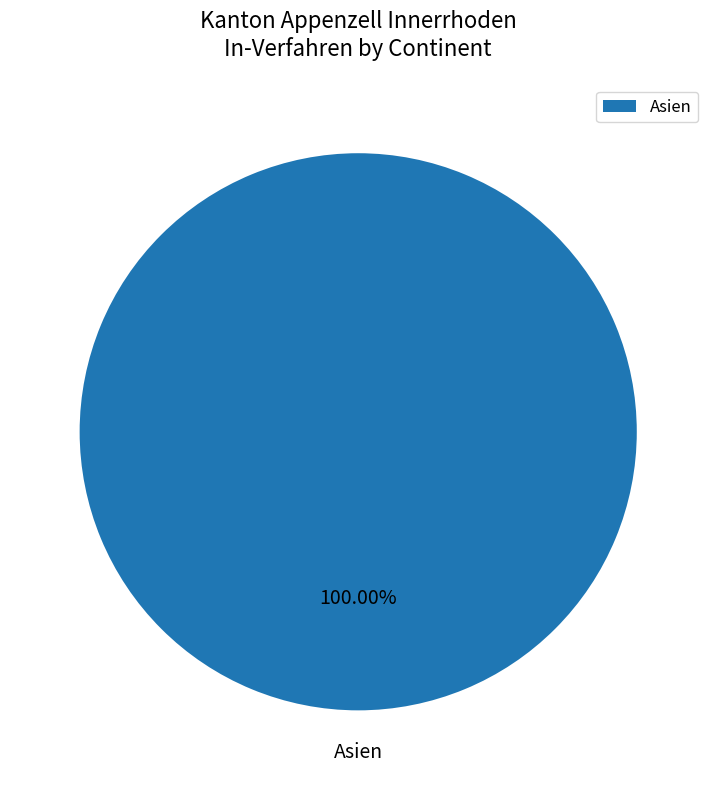

Is there any slice that represents more than half of the pie?

Yes